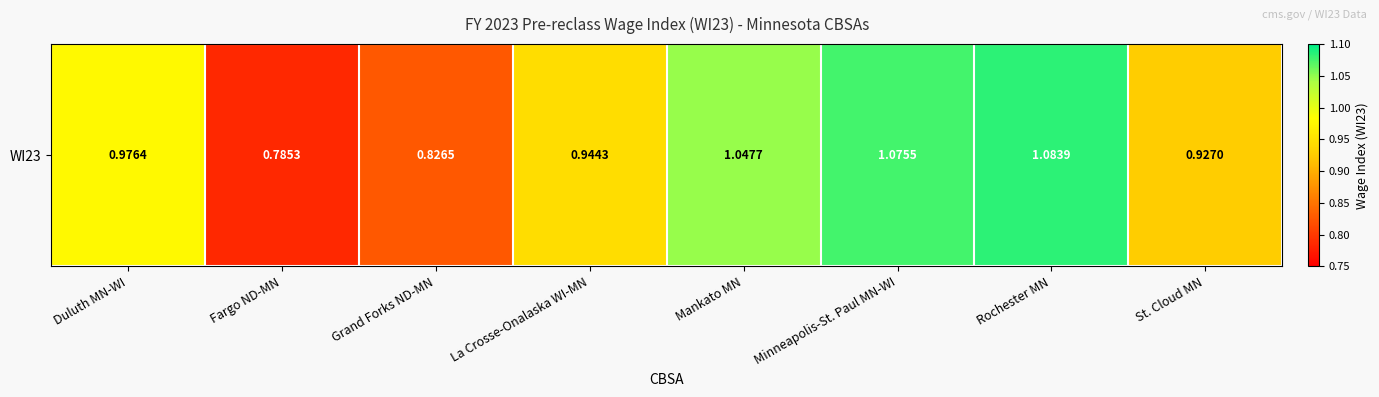

What is the change in value from Rochester MN to St. Cloud MN?

-0.2